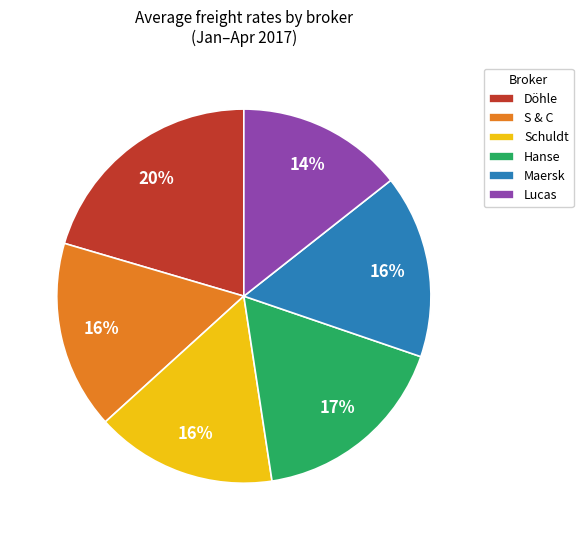

Which category has the biggest portion of the pie?

Döhle